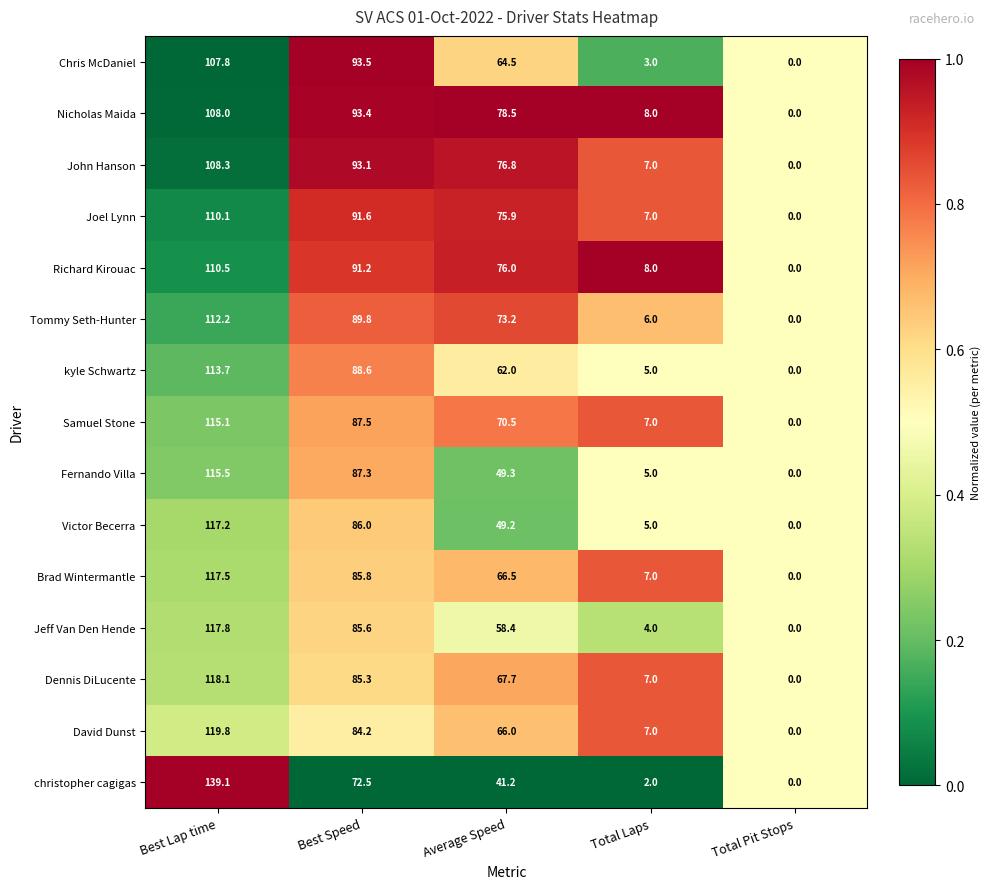

Which series changed the most between Best Speed and Total Laps?

Chris McDaniel